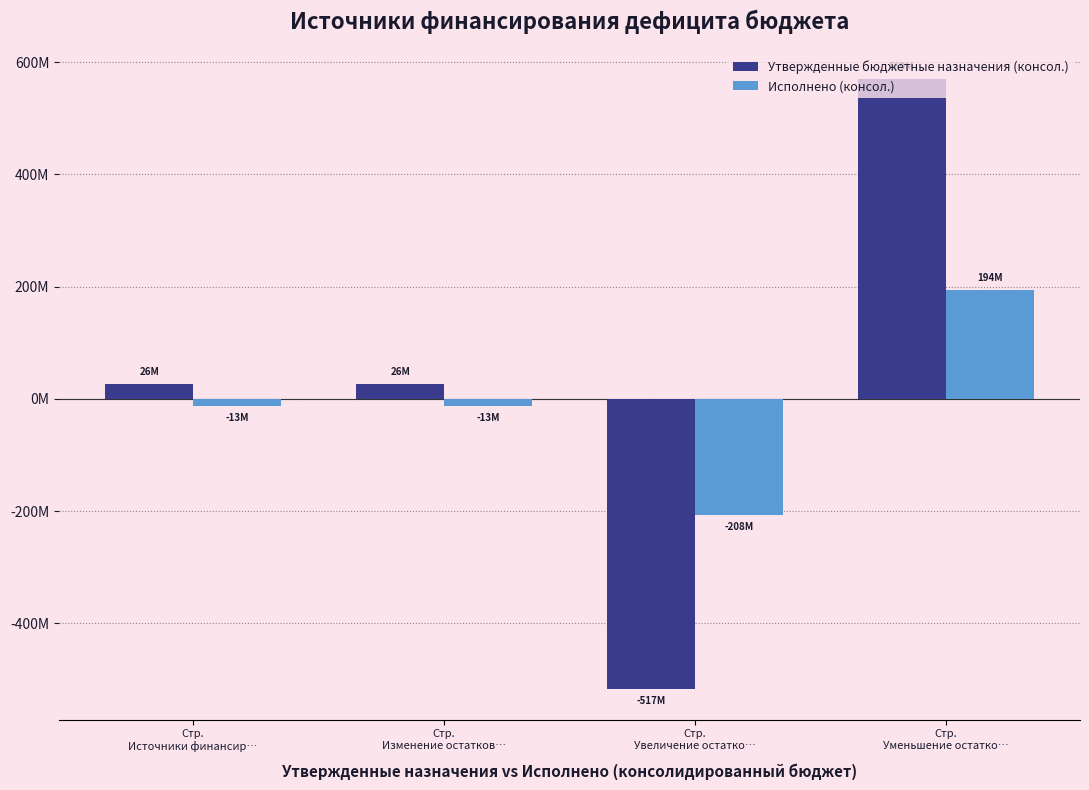

At which category does the chart reach its peak across all series?

Стр.
Уменьшение остатко…